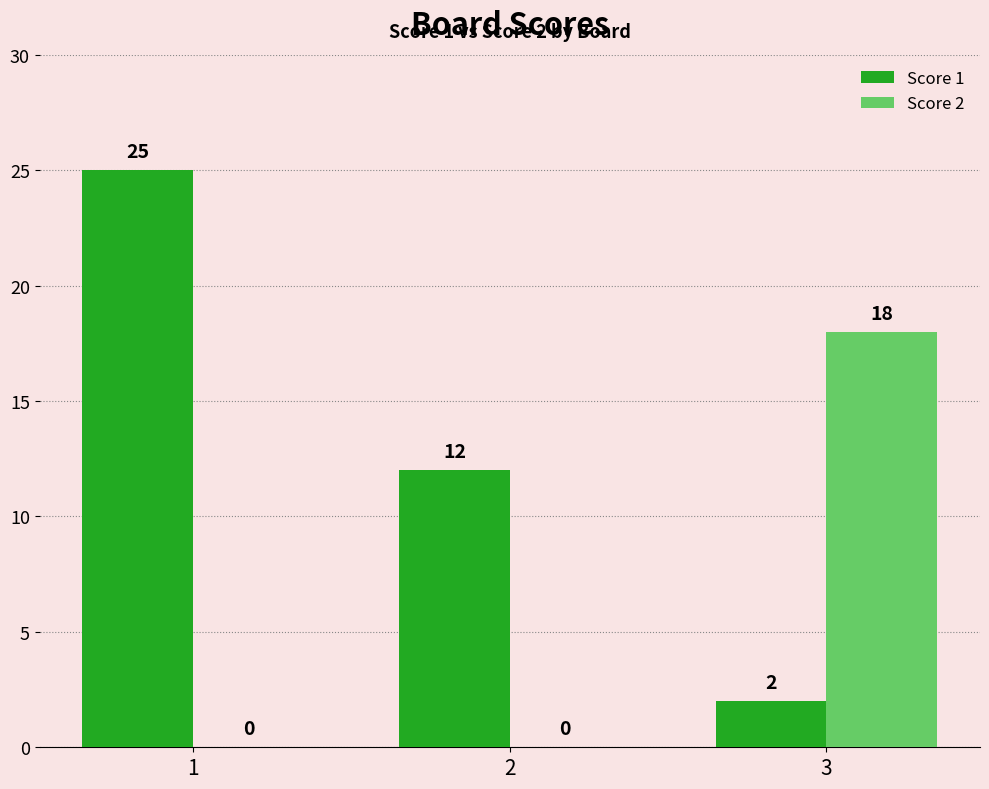

The Score 1 series shows 3 at 3. True or false?

False